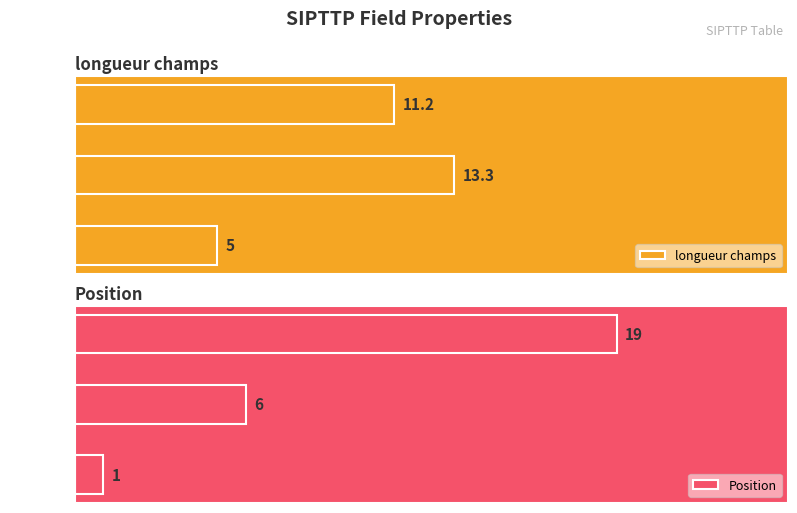

At which label is Position closest to 10?

V4QTTP